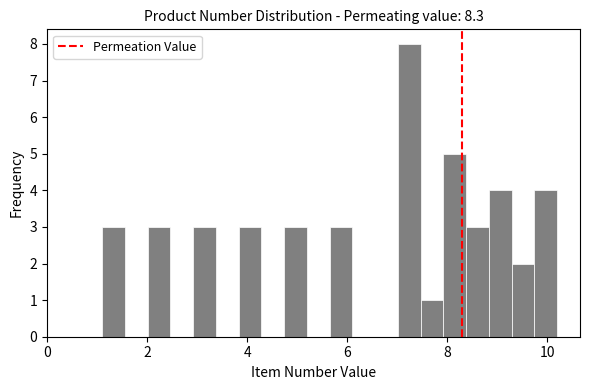

Read against the x-axis, roughly where is the centre of the tallest bar?

7.2